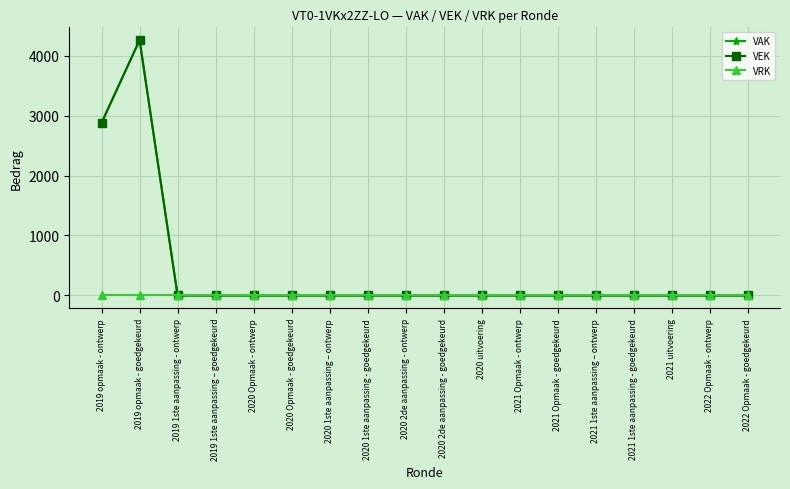

What is the maximum value shown in the chart?

4258